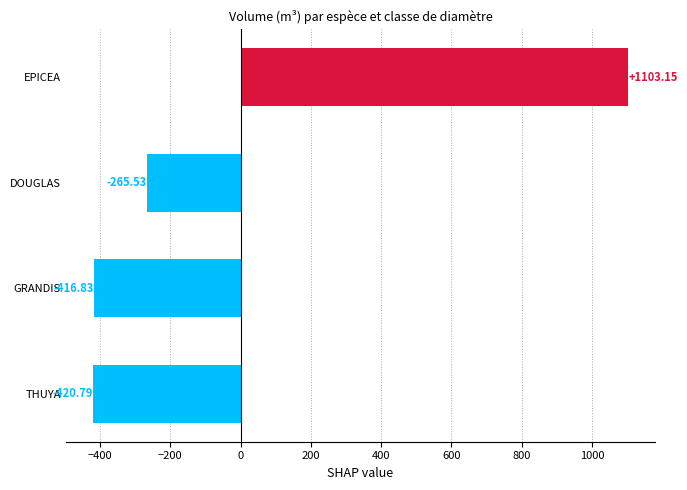

Are the bars horizontal?

Yes